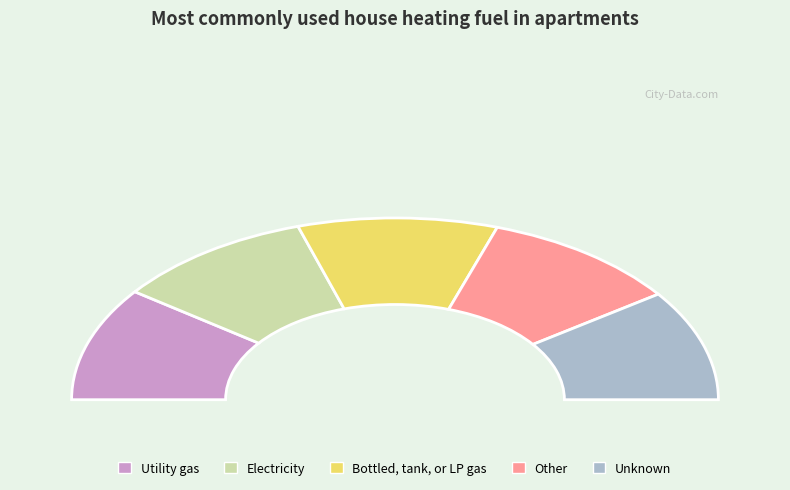

Is there a majority slice in this chart?

No